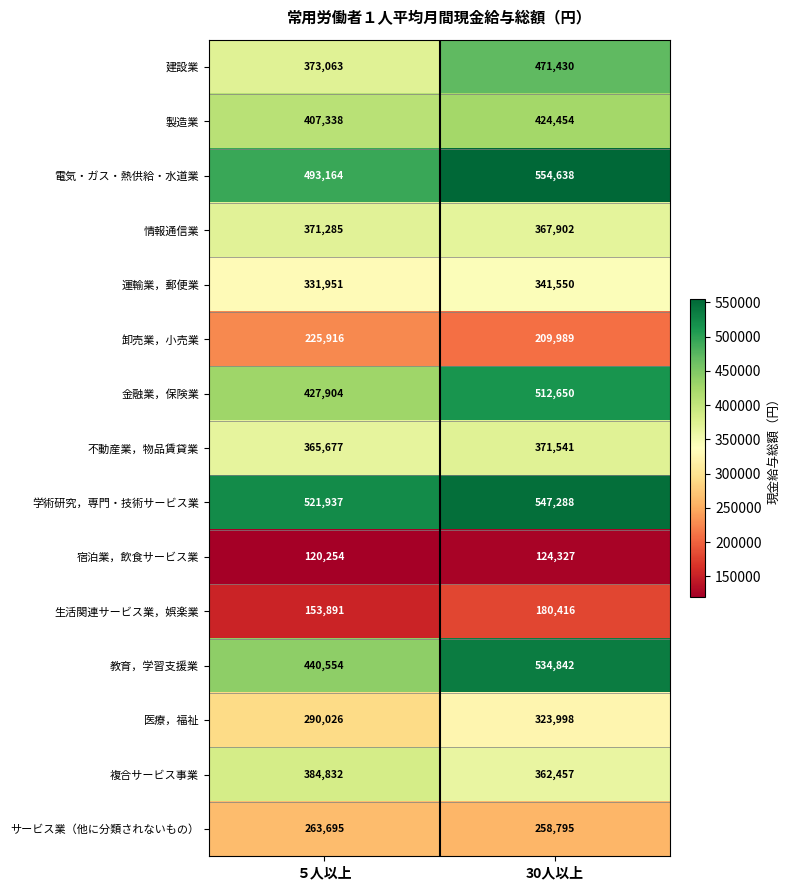

How many values in the 不動産業，物品賃貸業 series are below 371541?

1